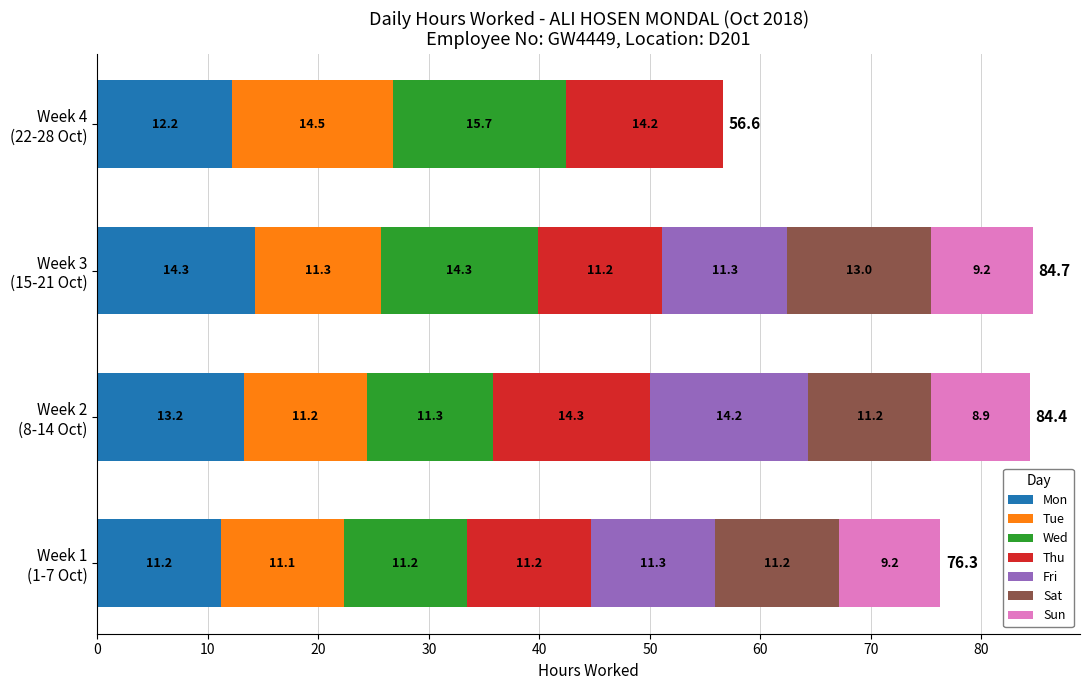

At which category is the sum across all series the highest?

Week 3
(15-21 Oct)